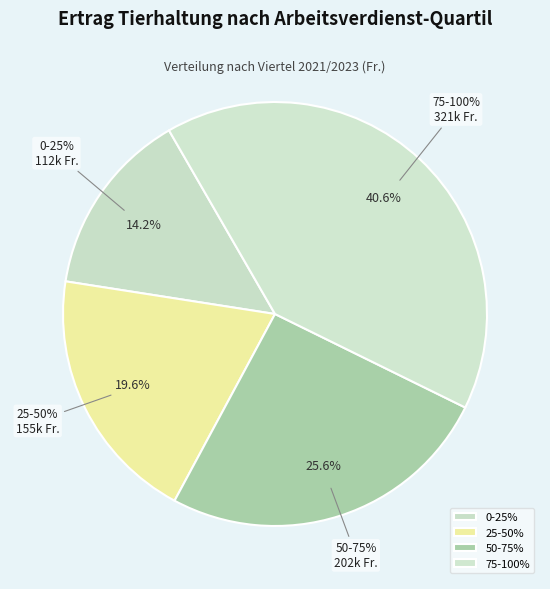

Which category has the biggest portion of the pie?

75-100%